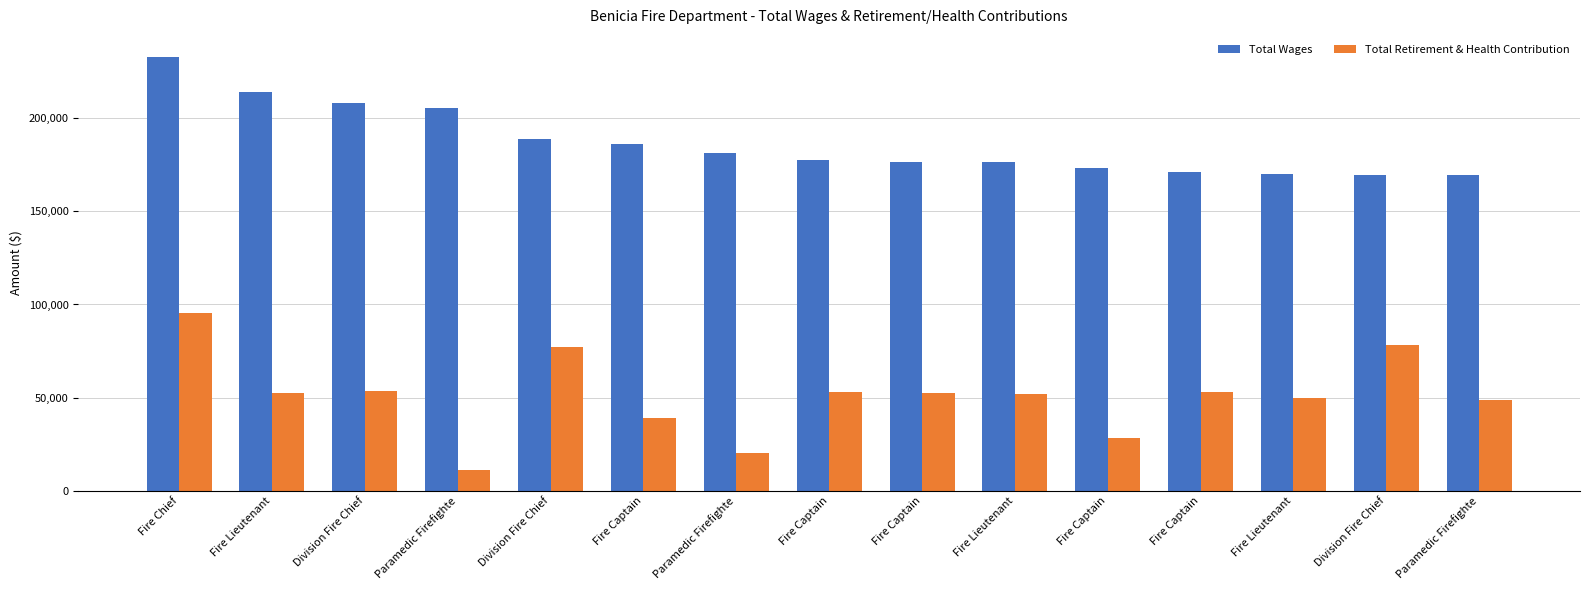

What is the label of the 13th bar from the right?

Division Fire Chief